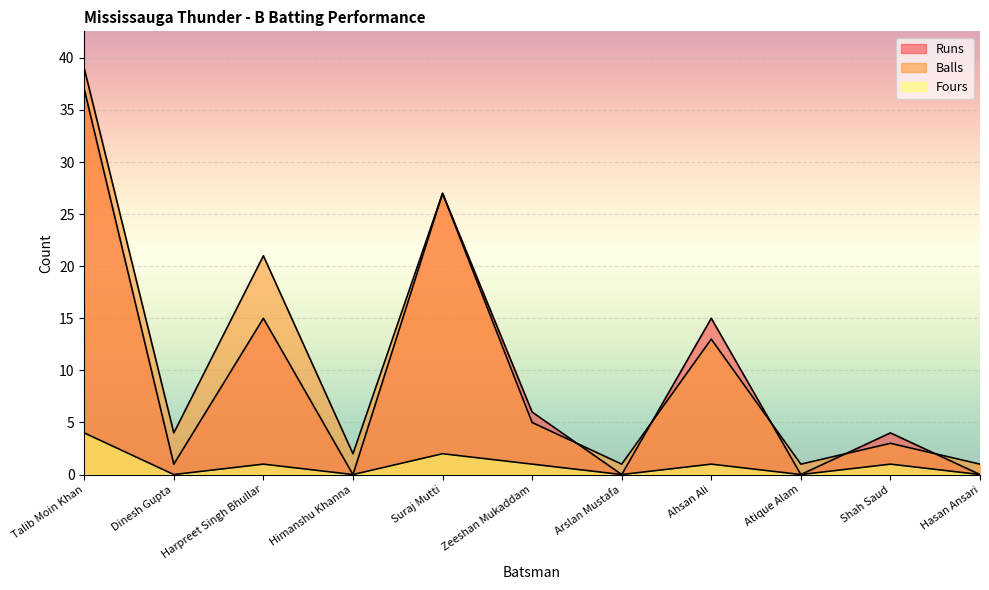

What position from the left is Harpreet Singh Bhullar?

3